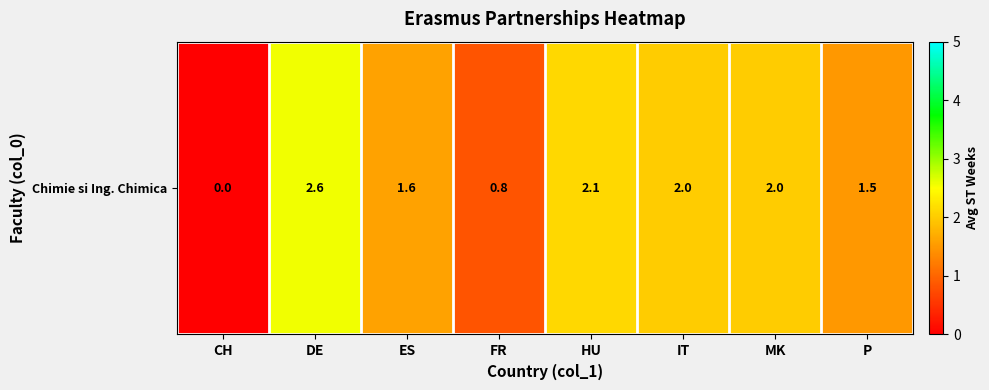

Rank the categories by value from lowest to highest.

CH, FR, P, ES, IT, MK, HU, DE